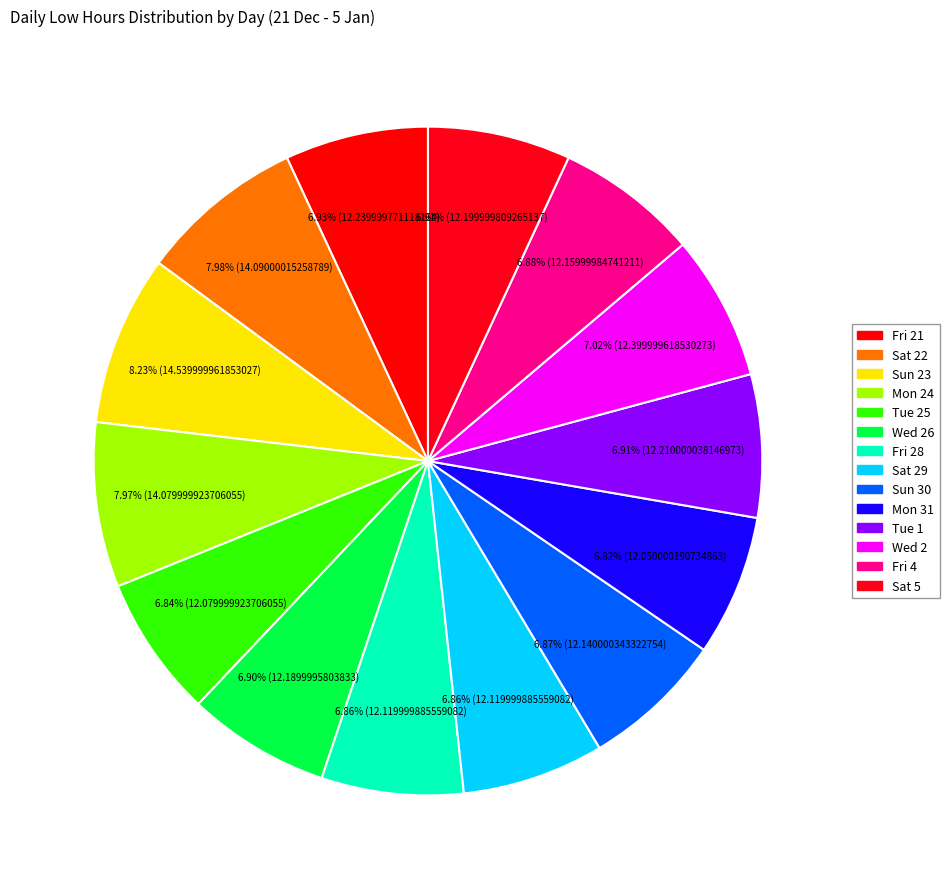

How many slices are in this pie chart?

14